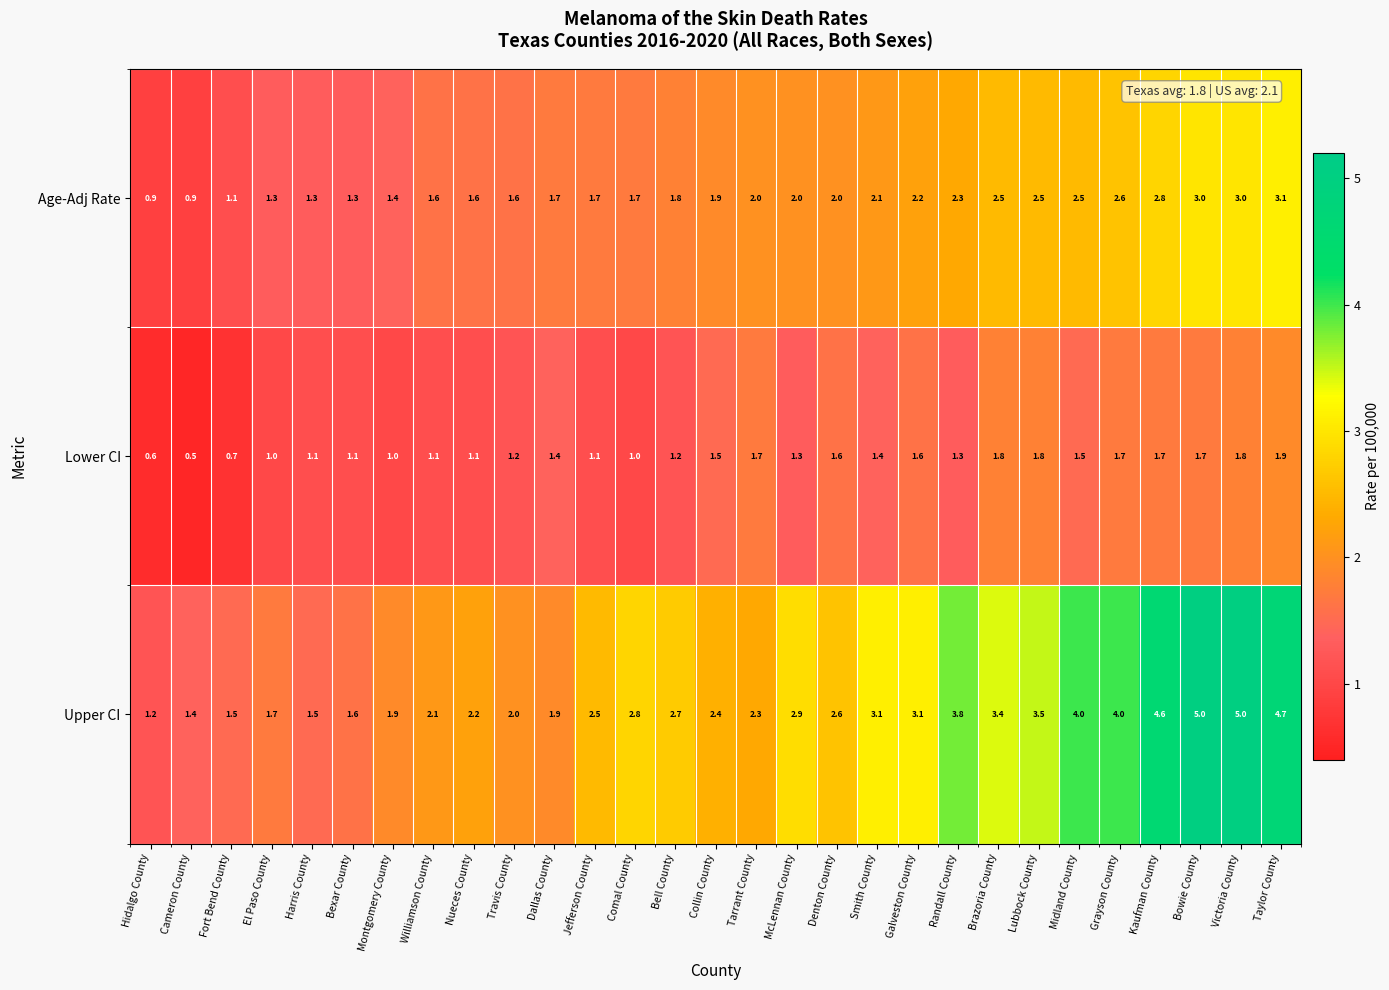

At which category is the sum across all series the highest?

Victoria County